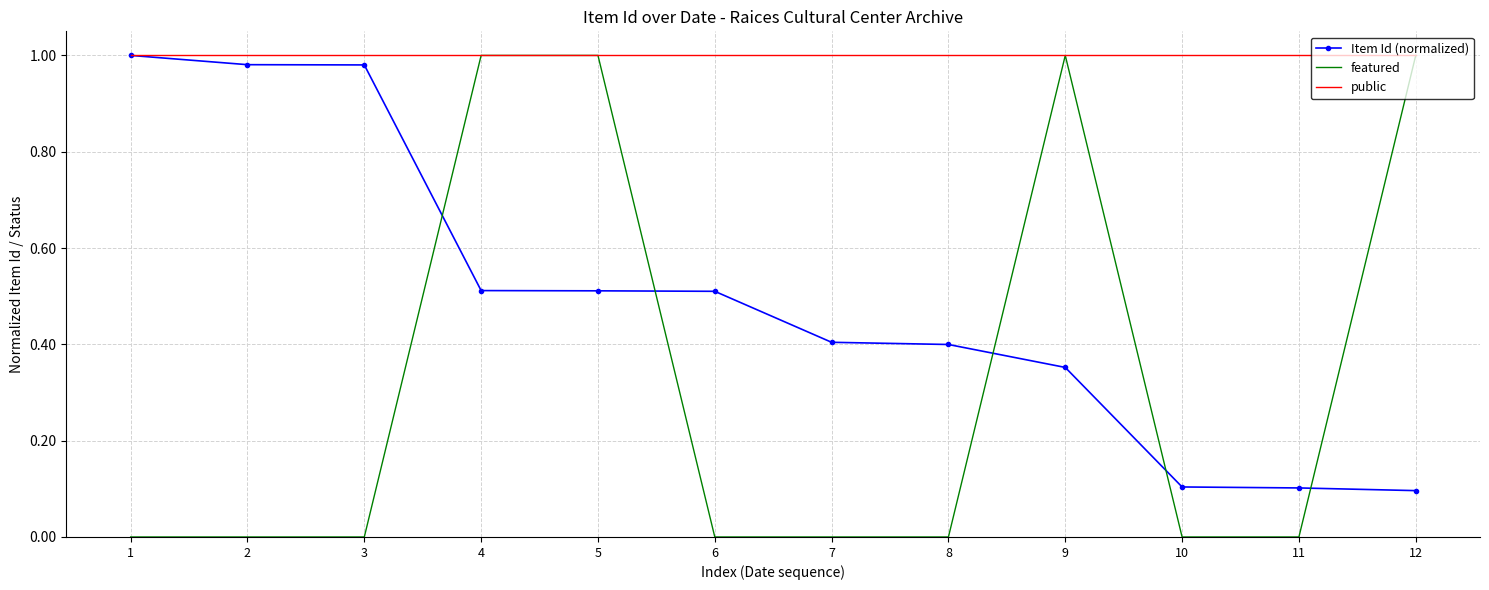

Is it true that Item Id (normalized) equals 0.1 at 10?

True